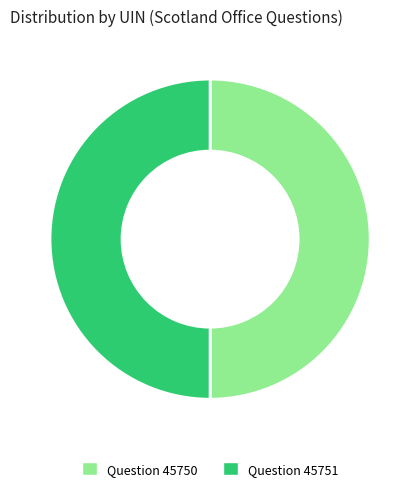

What is the ratio of the value at Question 45751 to the value at Question 45750?

1.0